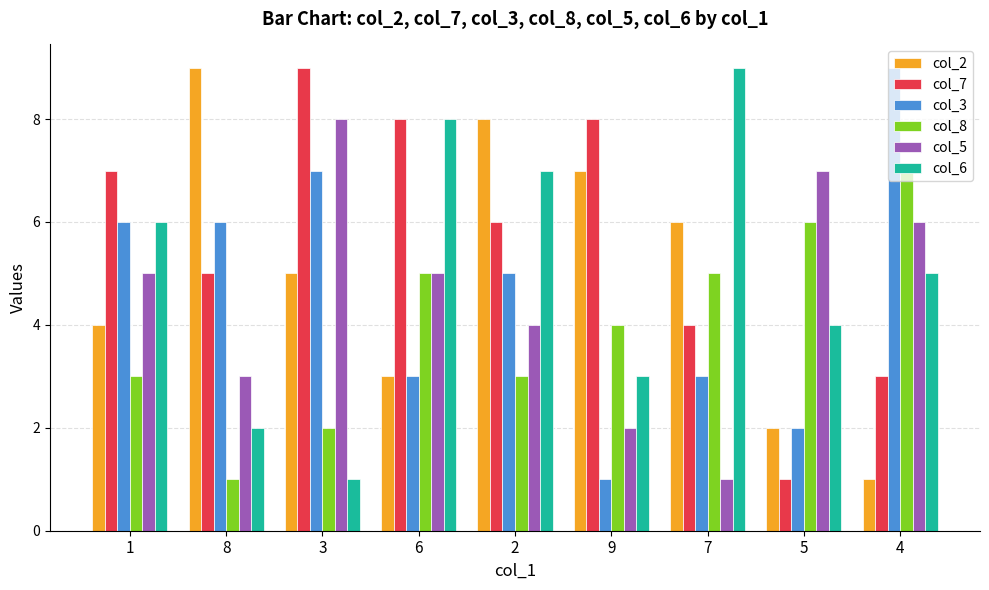

Which series changed the most between 7 and 4?

col_3